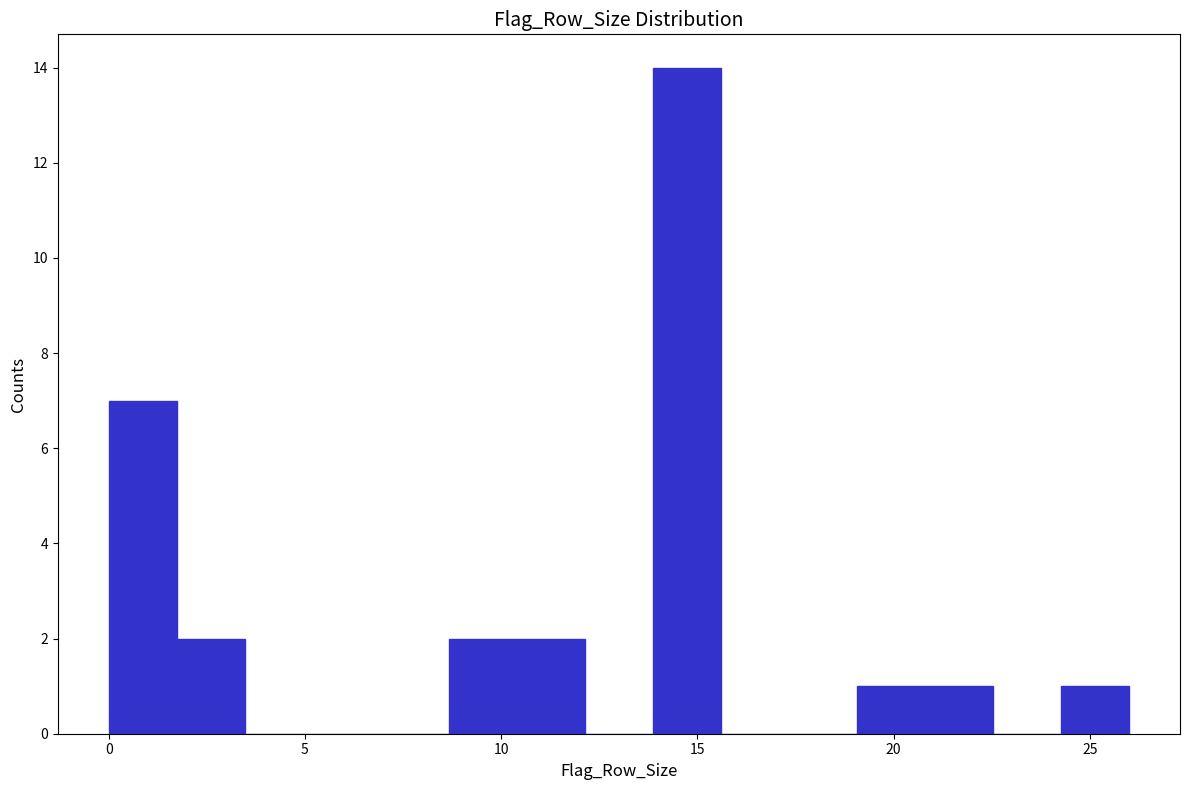

Around what value on the x-axis is the tallest bar? Give the approximate position of its centre, as read against the axis.

14.5